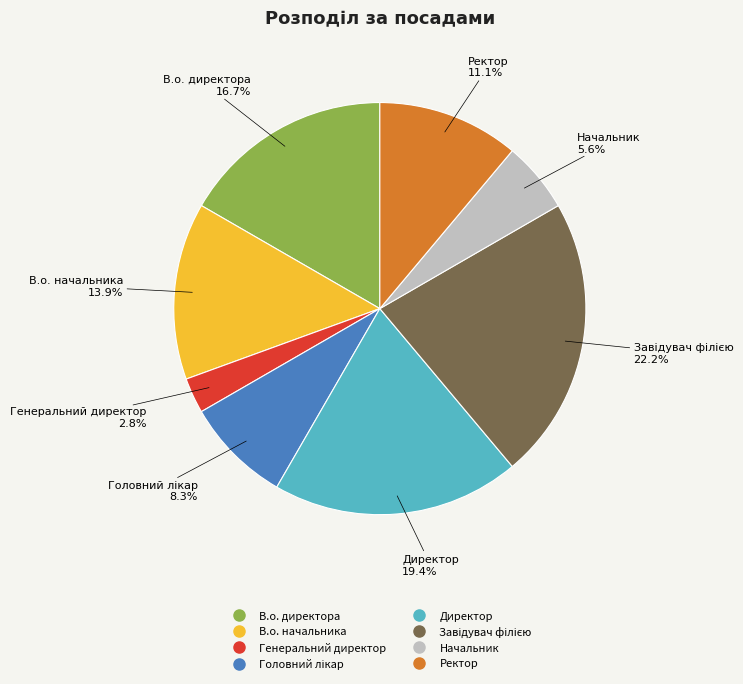

How many slices are in this pie chart?

8